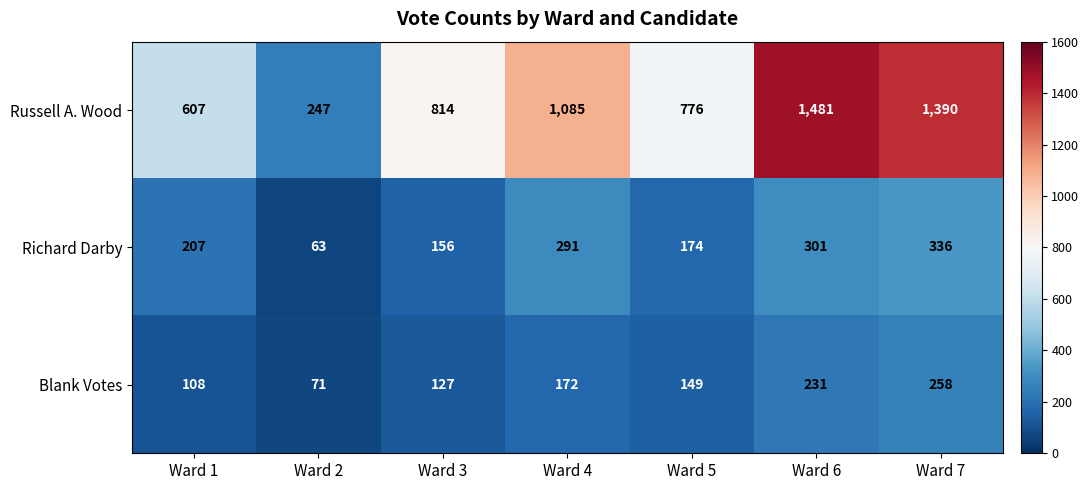

What value does the Blank Votes series have at Ward 6?

231